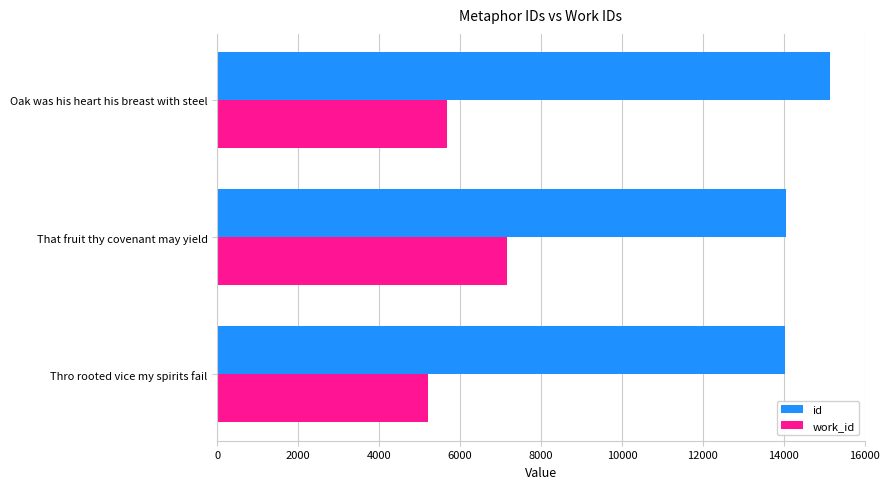

At how many categories does at least one series exceed 14490?

1